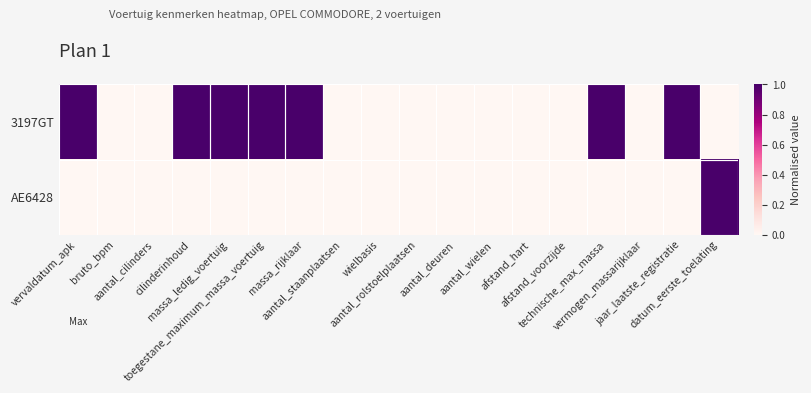

List the series in order of their overall mean, lowest first.

AE6428, 3197GT